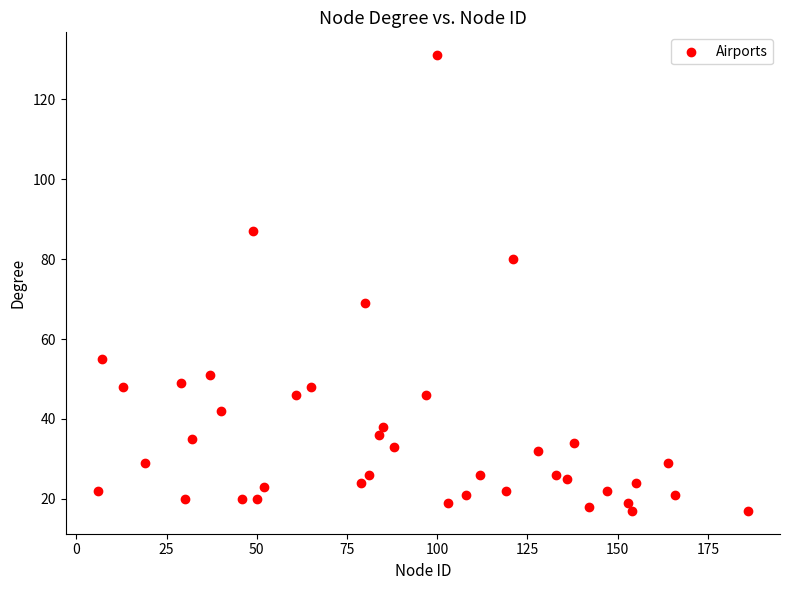

What is the range of Y values (max minus min)?

114